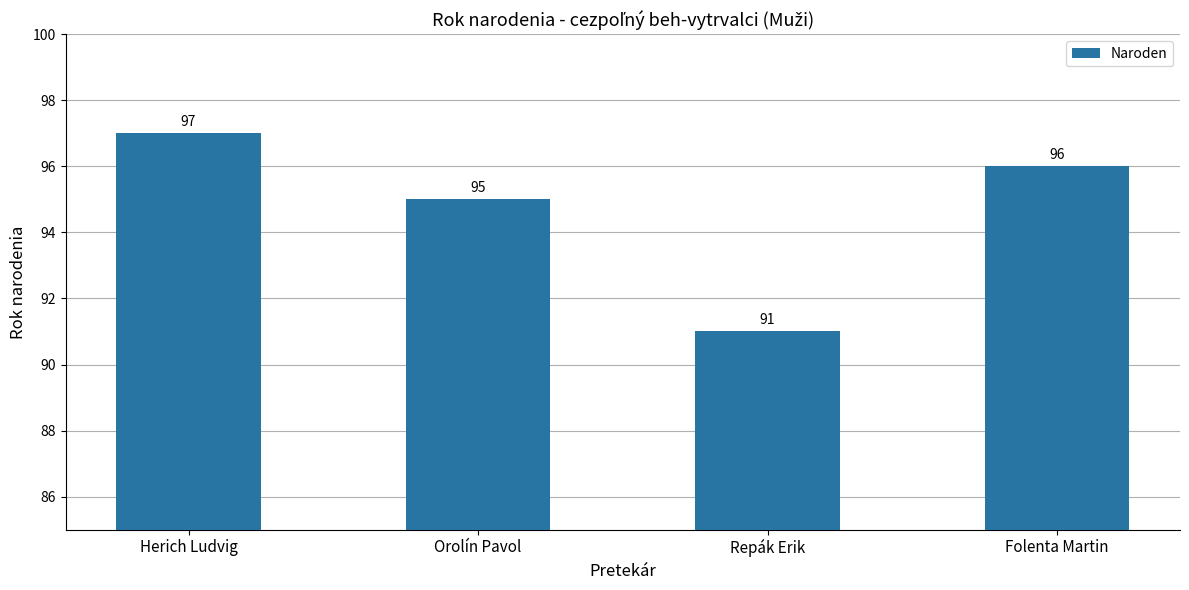

What is the approximate value at Herich Ludvig?

97